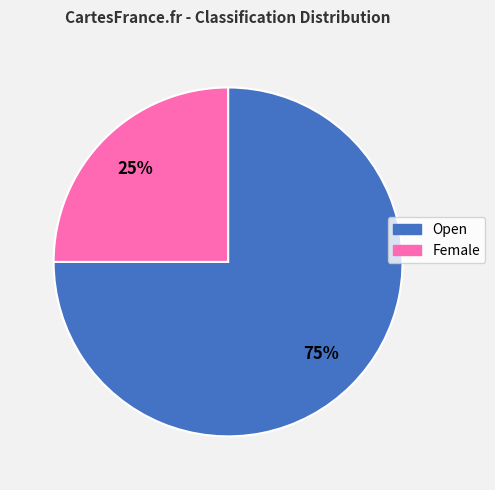

What is the largest slice in the pie chart?

Open